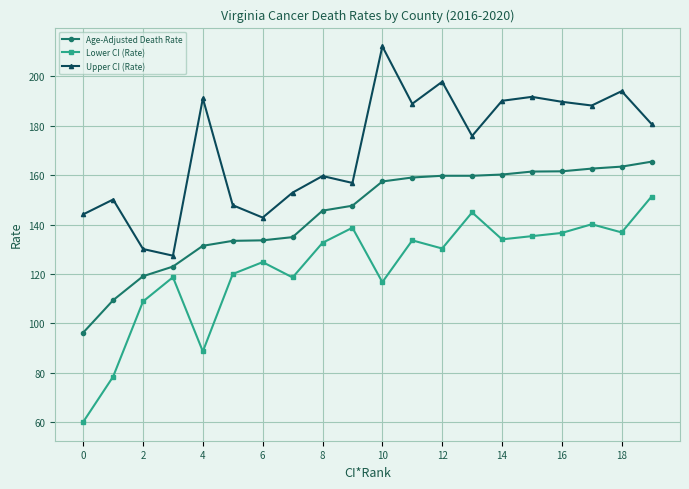

List the series in order of their peak value, highest first.

Upper CI (Rate), Age-Adjusted Death Rate, Lower CI (Rate)